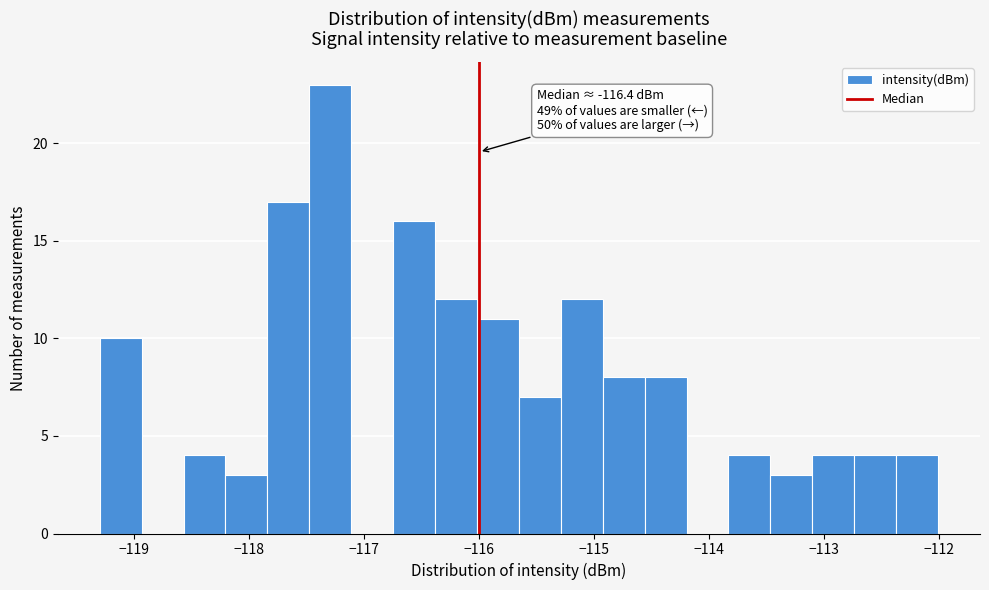

Around what value on the x-axis is the tallest bar? Give the approximate position of its centre, as read against the axis.

-117.3